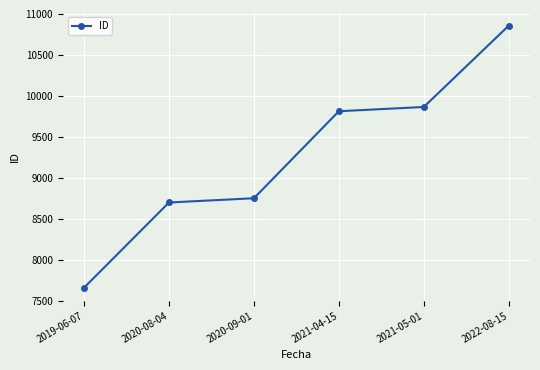

Does the chart have visible grid lines?

Yes